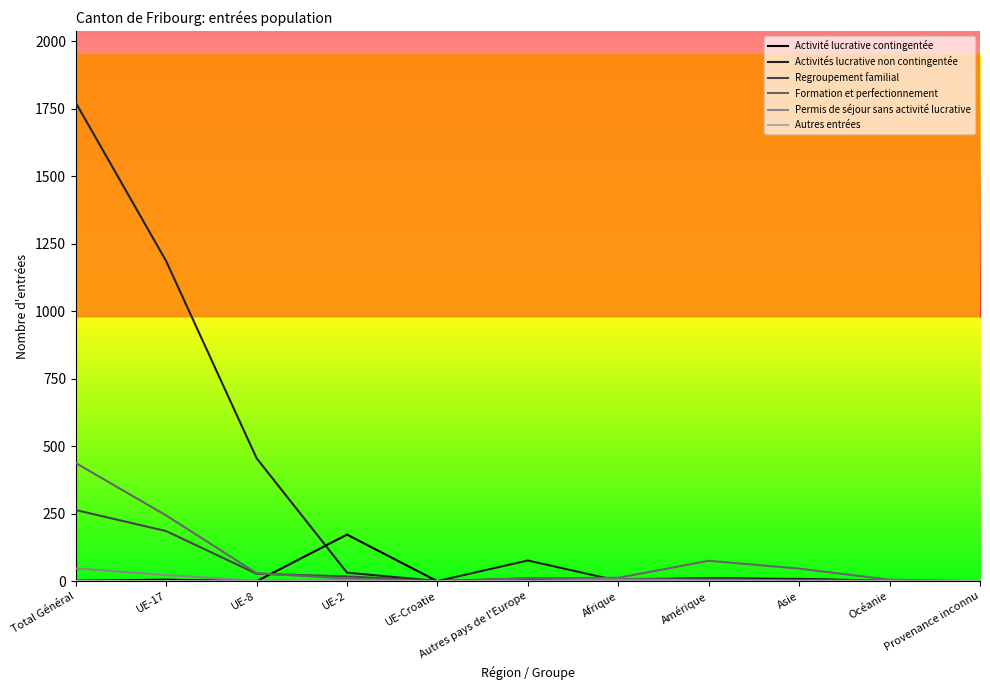

What value does the Formation et perfectionnement series have at Afrique?

13